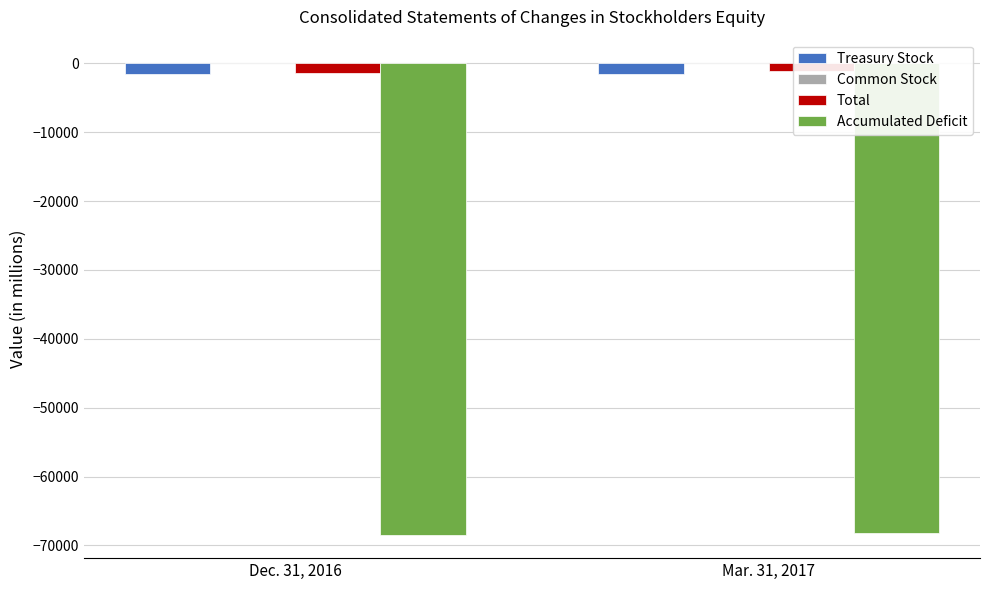

Reading left to right, transcribe all the data shown in this chart.

Treasury Stock: Dec. 31, 2016=-1532	Mar. 31, 2017=-1533
Common Stock: Dec. 31, 2016=2	Mar. 31, 2017=2
Total: Dec. 31, 2016=-1431	Mar. 31, 2017=-1168
Accumulated Deficit: Dec. 31, 2016=-68423	Mar. 31, 2017=-68169